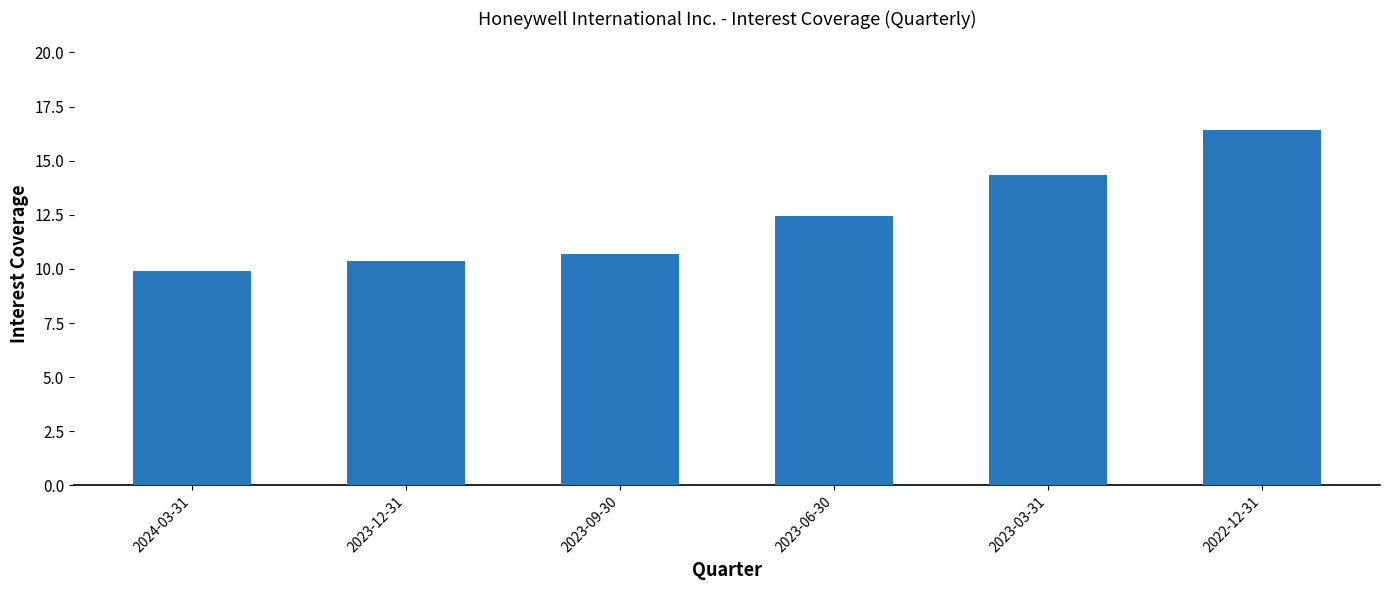

Are the bars grouped side by side (vs. stacked)?

No